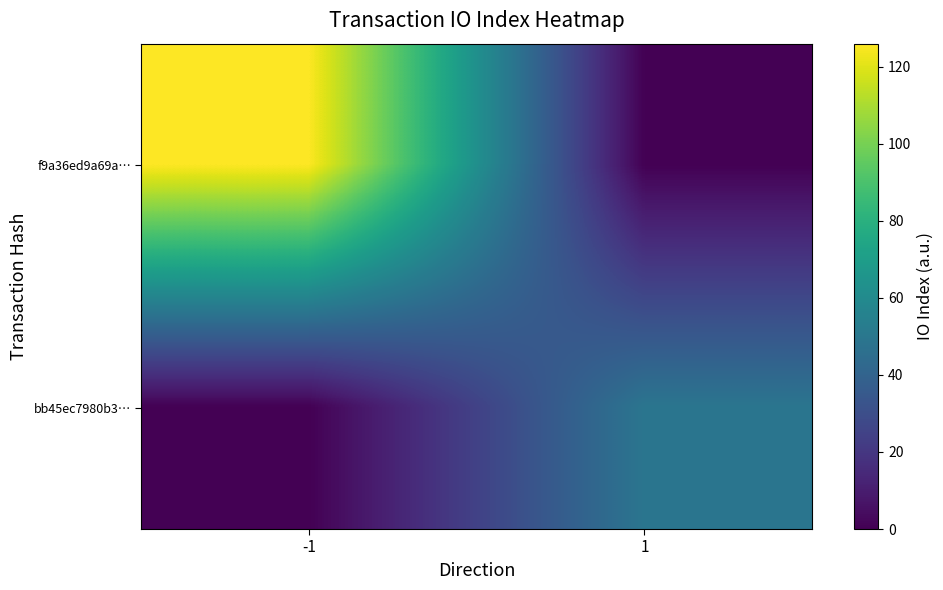

Which has a higher value, 1 or -1?

-1